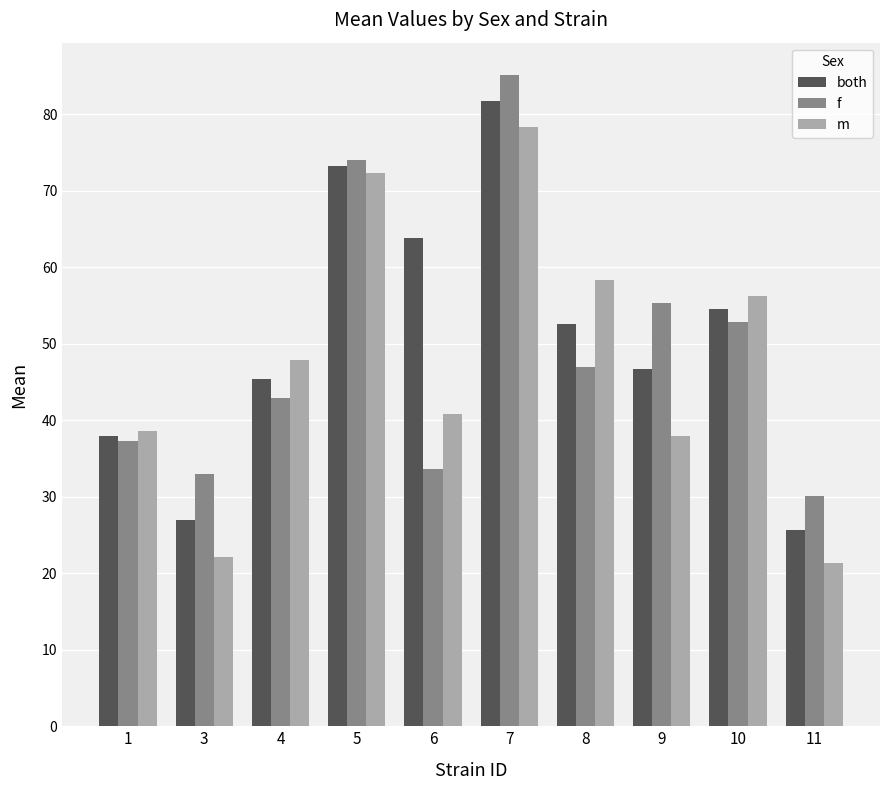

What is the value of the f bar at the 8th from the left?

55.4